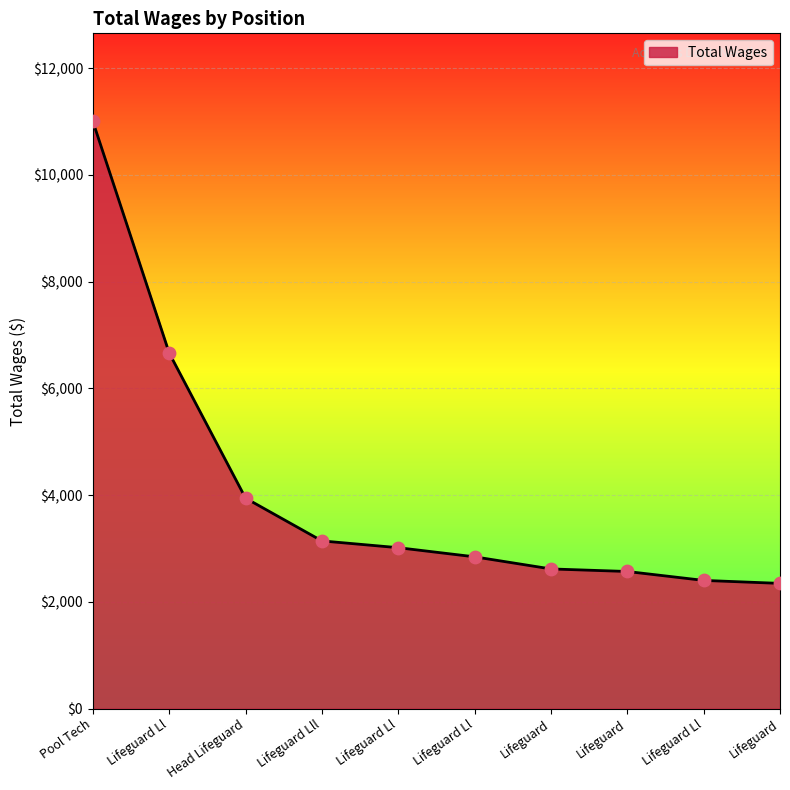

Between Lifeguard Ll and Lifeguard, which is larger?

Lifeguard Ll